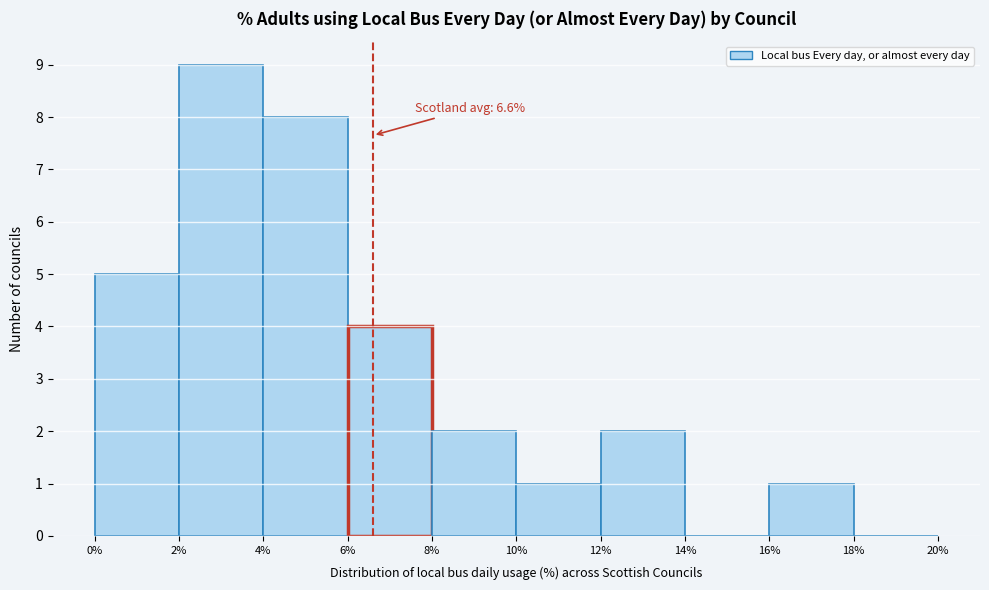

Which range on the x-axis has the tallest bar?

2% to 4%